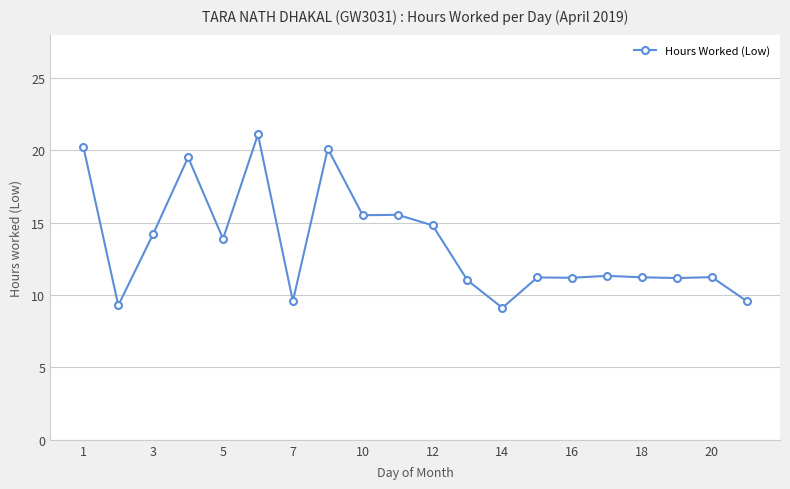

What is the difference between the maximum and minimum values?

12.0